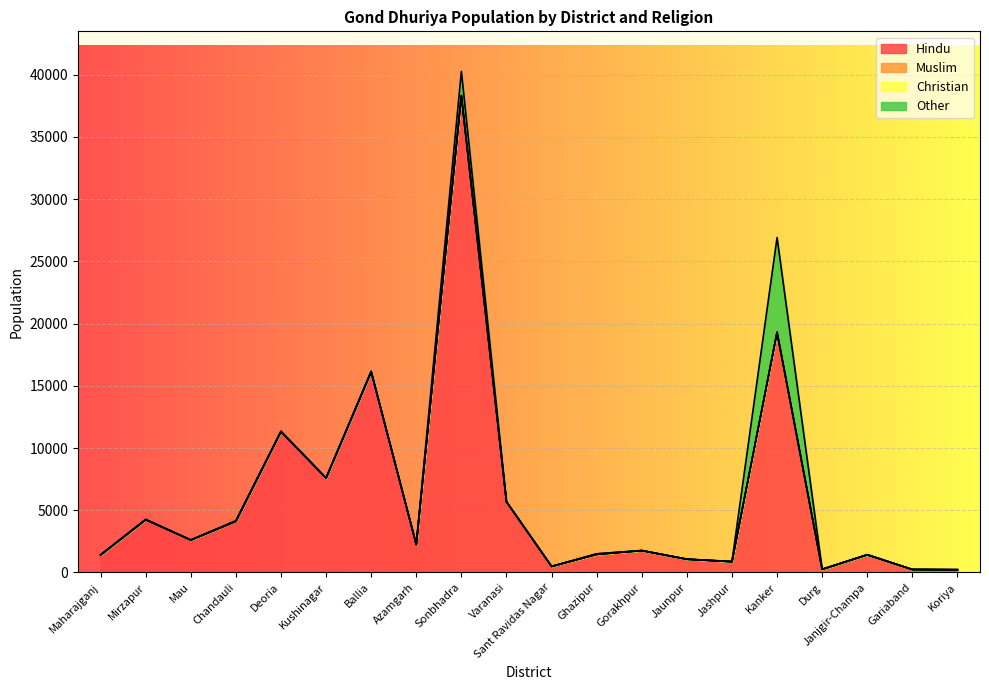

True or false: Muslim and Hindu cross at least once.

False